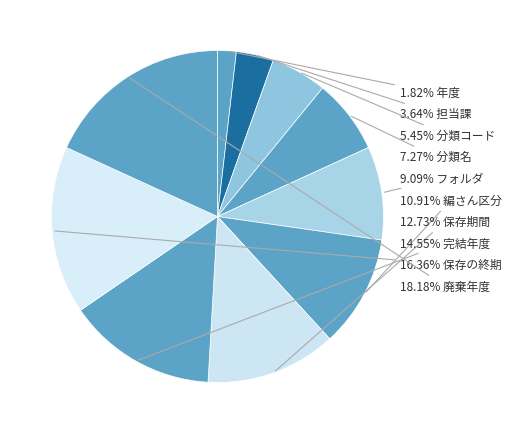

Which slice is the smallest?

年度